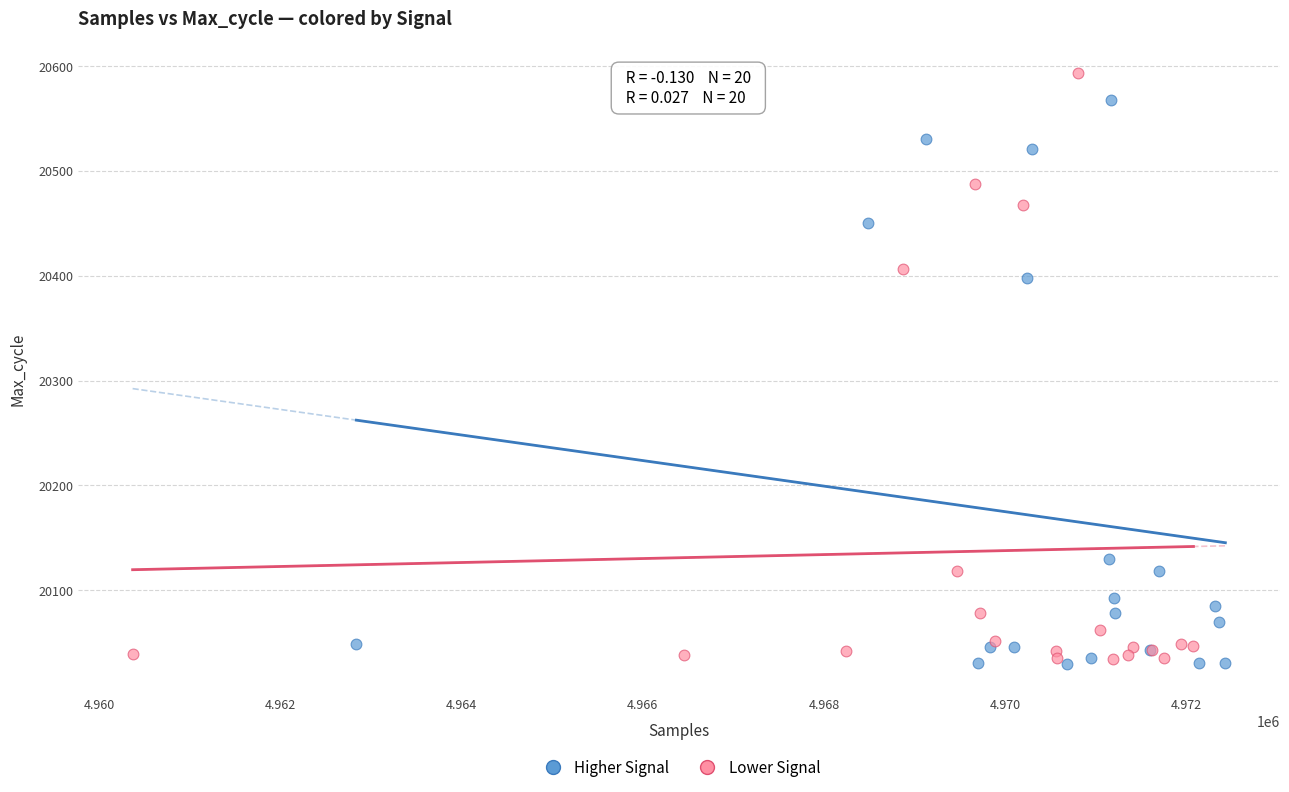

Which series contains the highest Y value?

Lower Signal